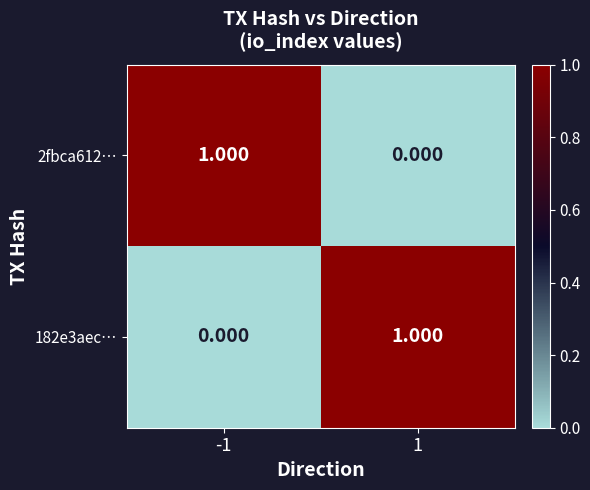

Is the value of 182e3aec… at -1 greater than the value of 2fbca612… at -1?

No